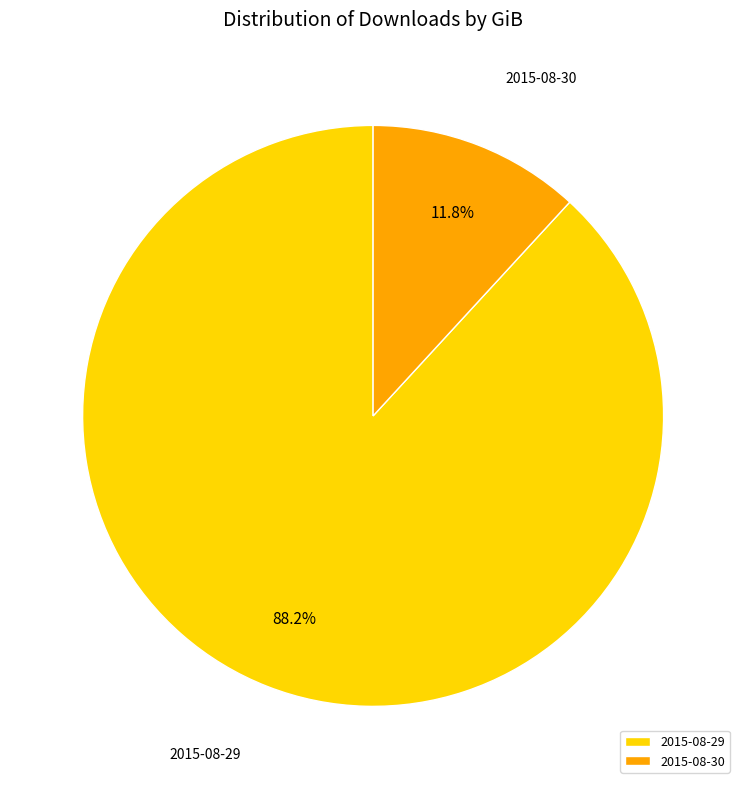

What is the largest slice in the pie chart?

2015-08-29